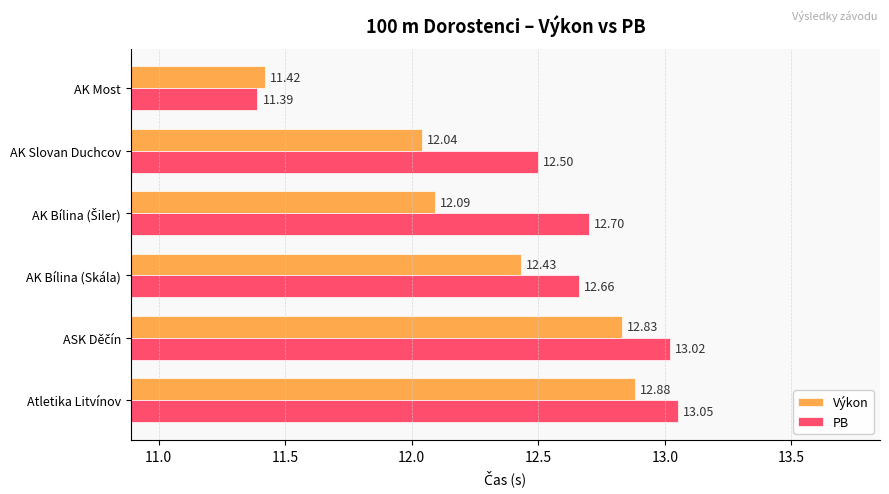

List the series in order of their overall mean, highest first.

PB, Výkon